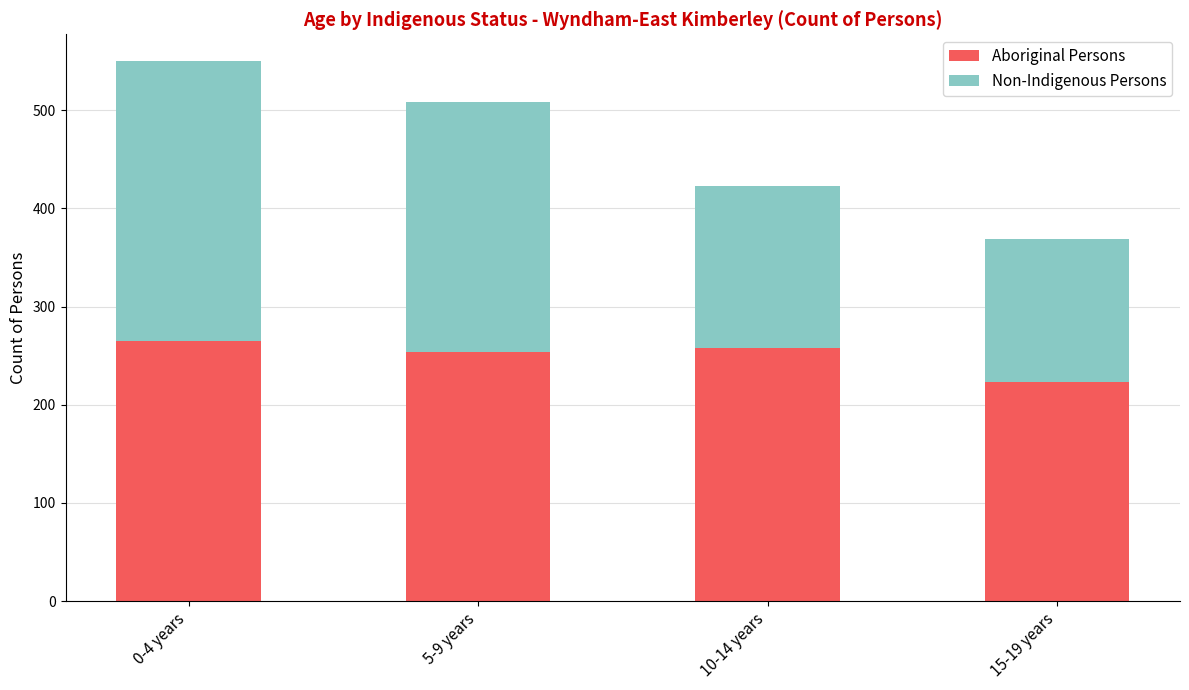

Count the number of data series in this chart.

2